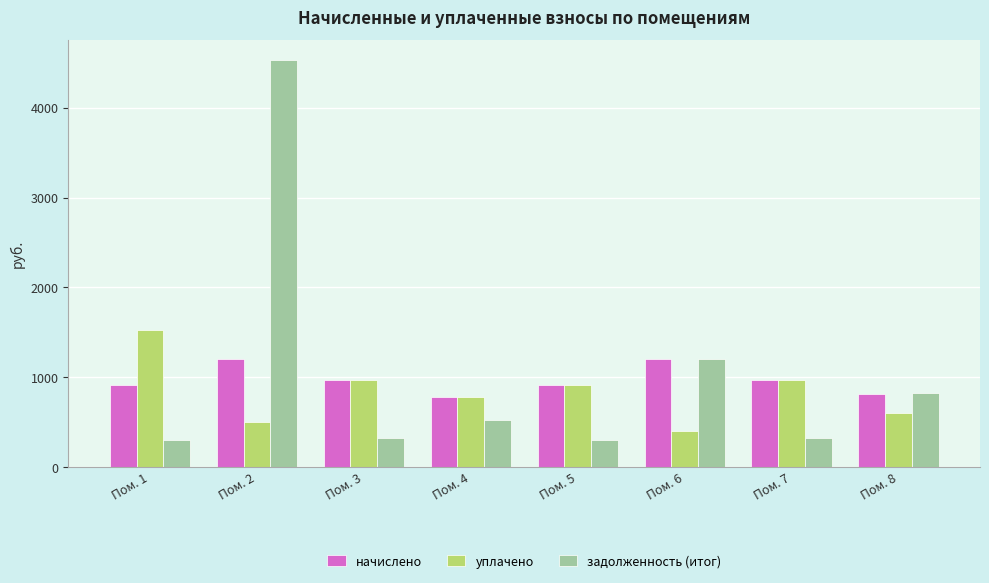

How many distinct data groups are displayed?

3